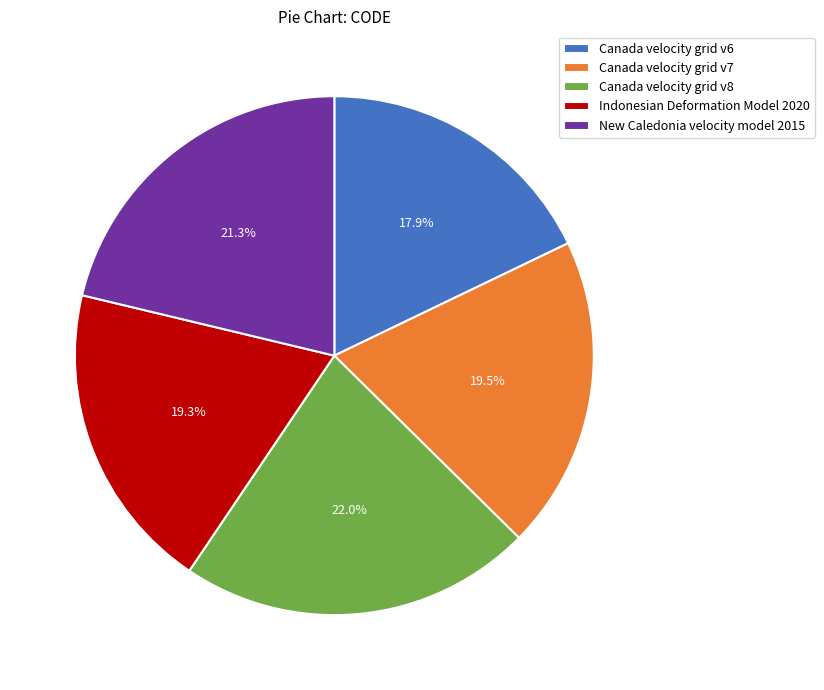

Which has a higher value, New Caledonia velocity model 2015 or Canada velocity grid v7?

New Caledonia velocity model 2015